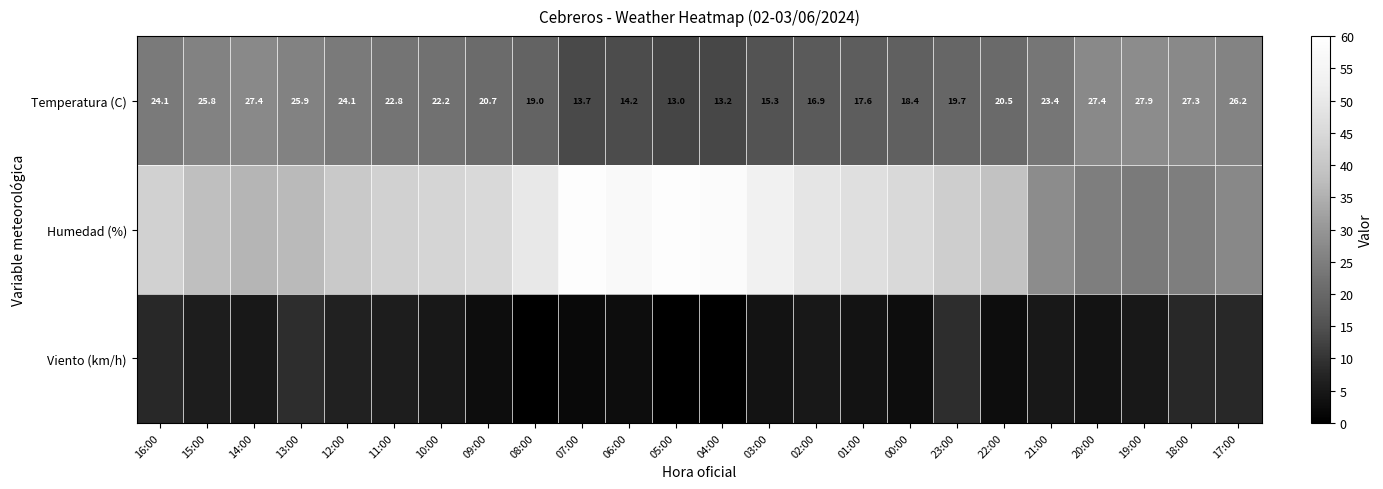

At which label does Temperatura (C) first exceed 22?

16:00